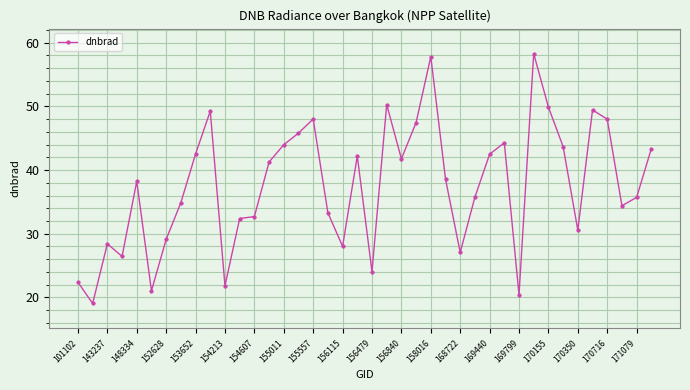

True or false: there are more than 2 points higher than both neighbors.

True